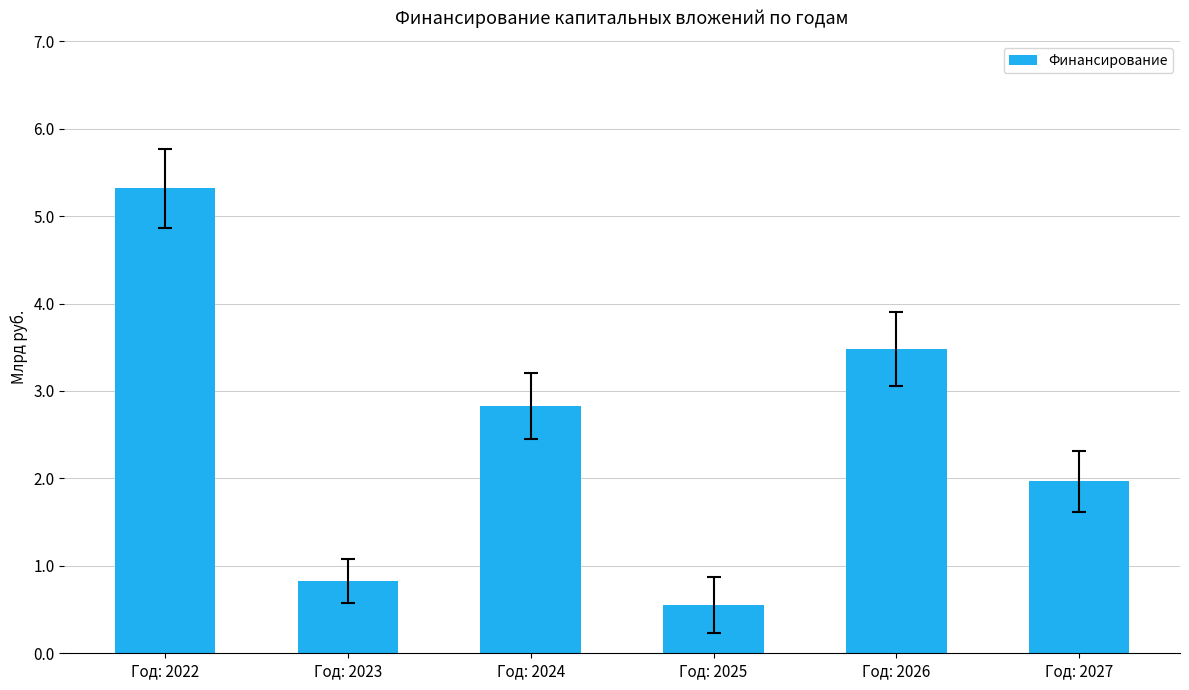

Is it true that the value at Год: 2025 is 0.6?

True